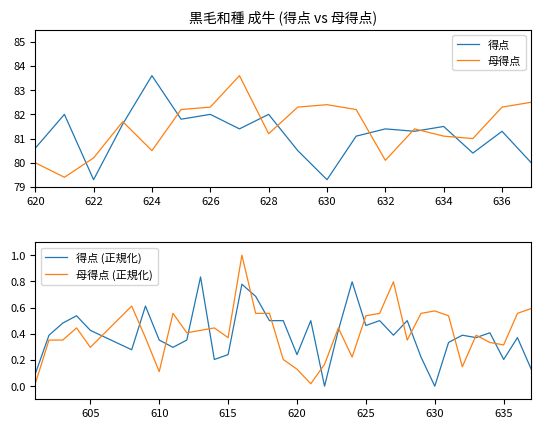

Which series changed the most between 613 and 629?

得点